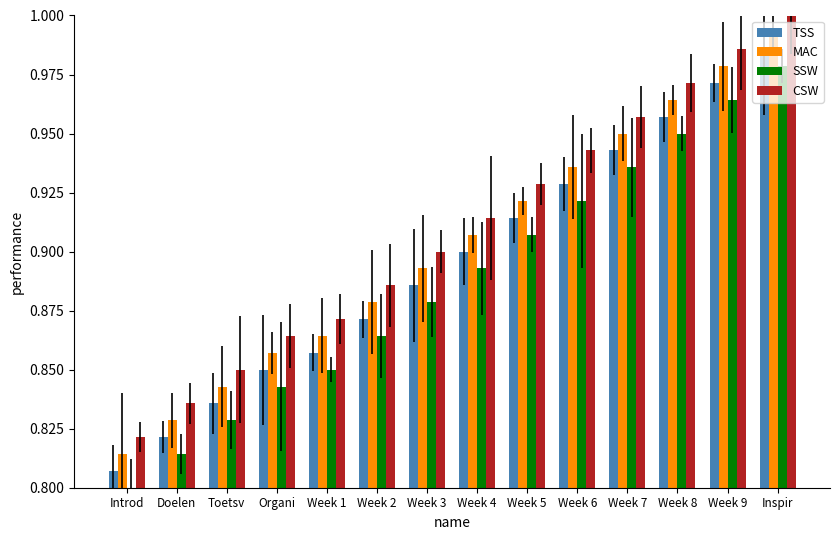

Which category has the lowest value in the CSW series?

Introd